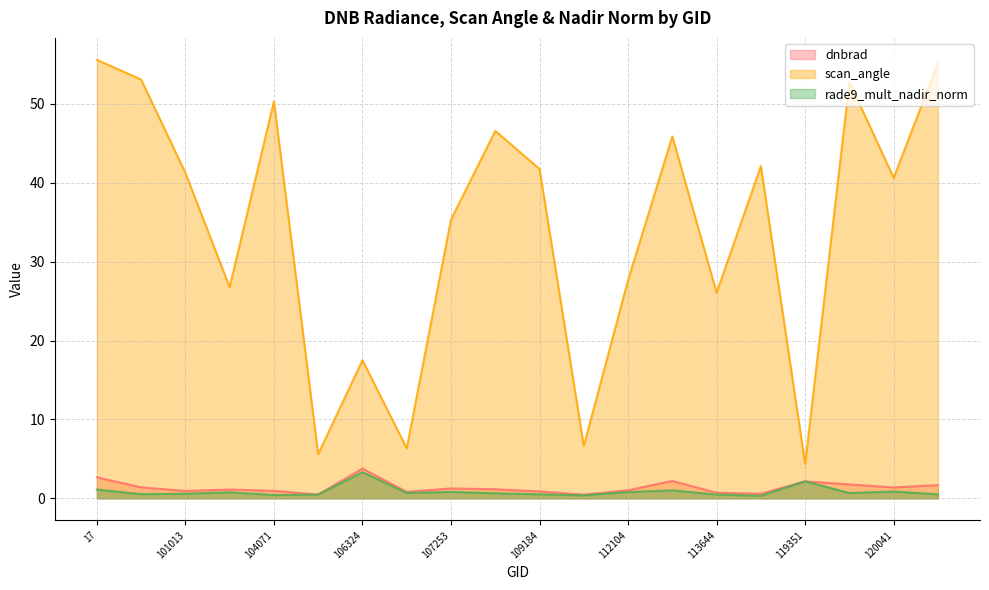

Where is the first local minimum for dnbrad?

101013